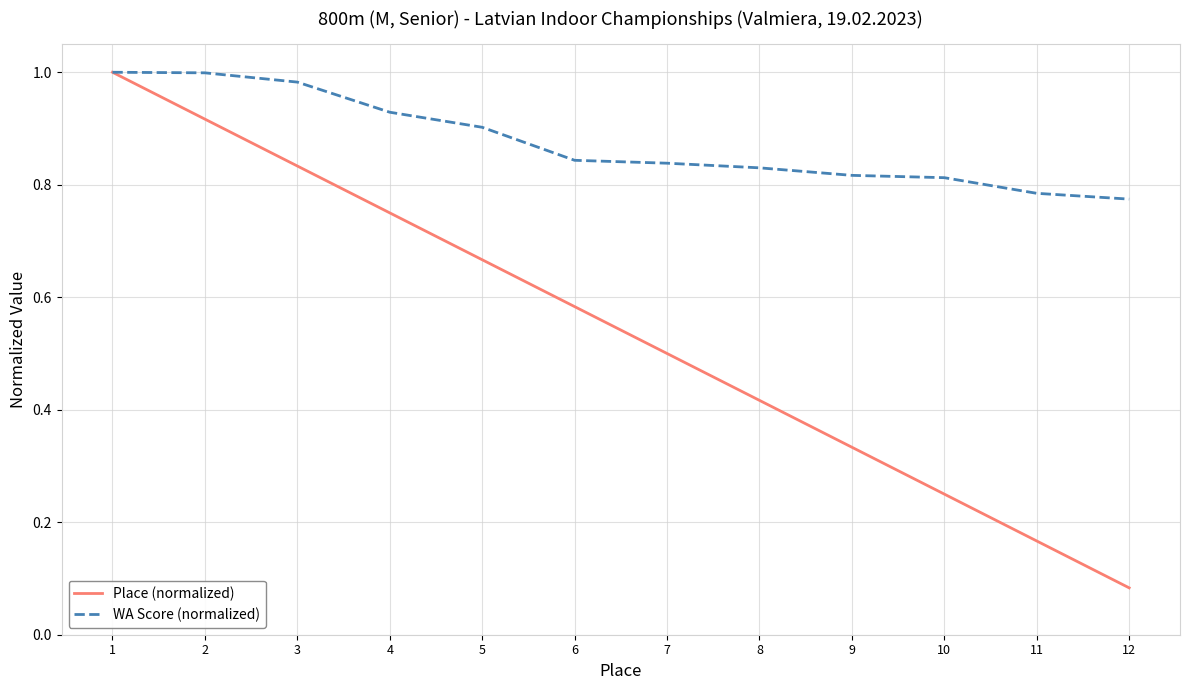

Which category has the lowest value in the Place (normalized) series?

12